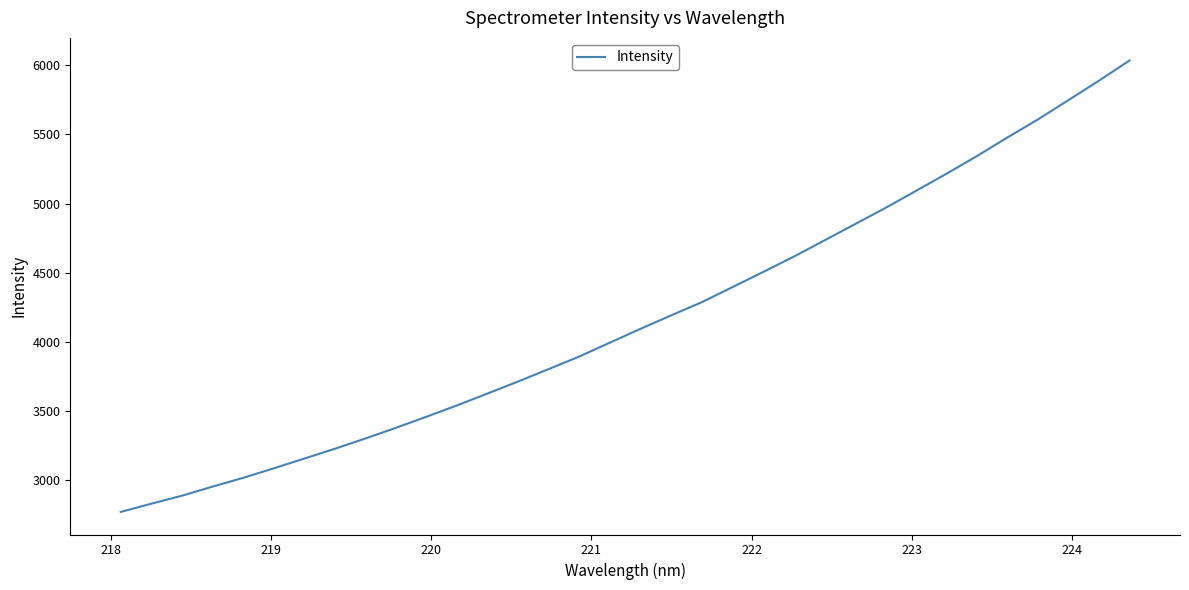

What is the difference between the maximum and minimum values?

3267.4